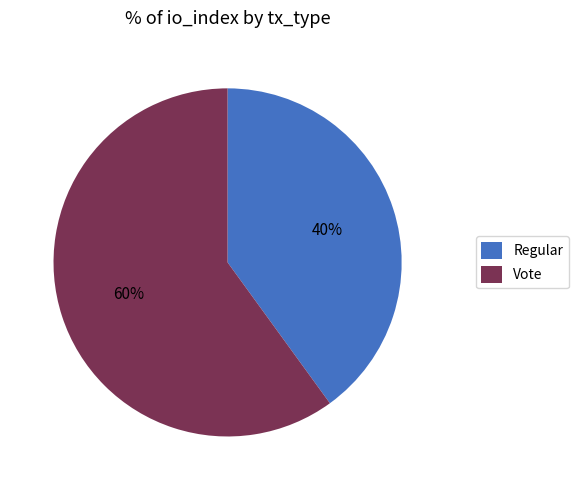

True or false: Regular accounts for 51% of the total.

False